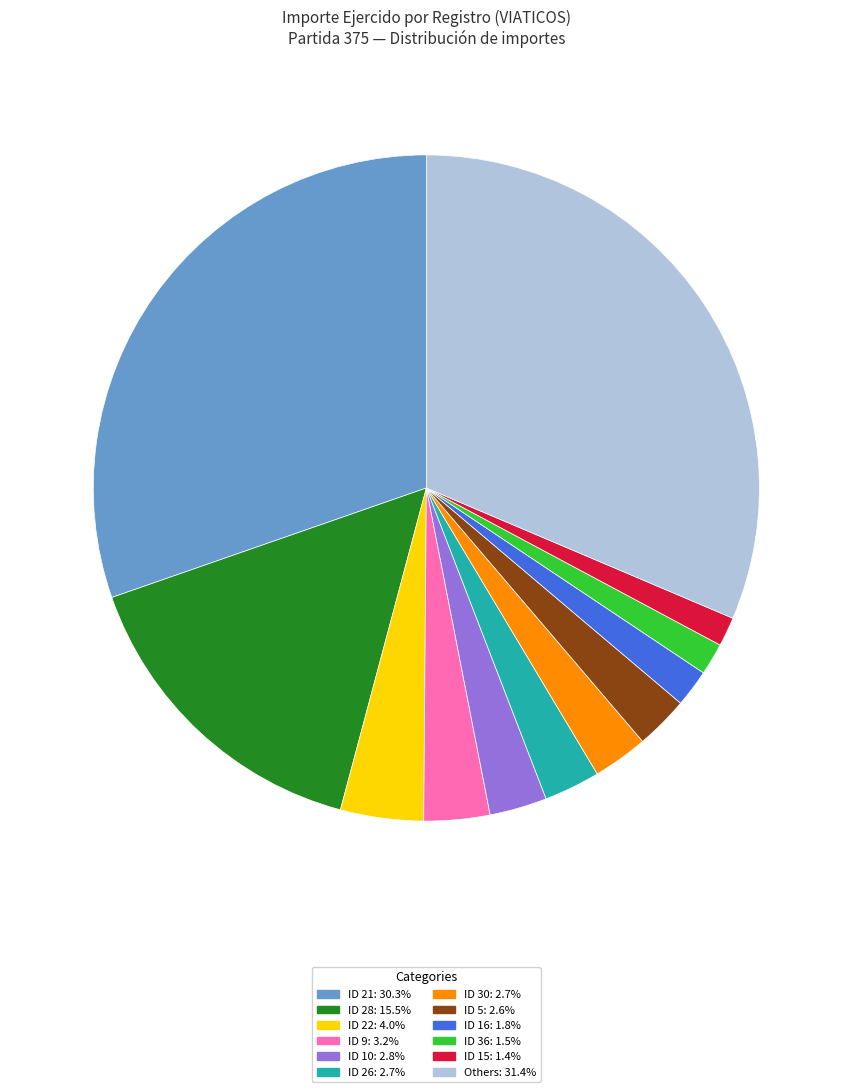

Does any single category account for the majority?

No